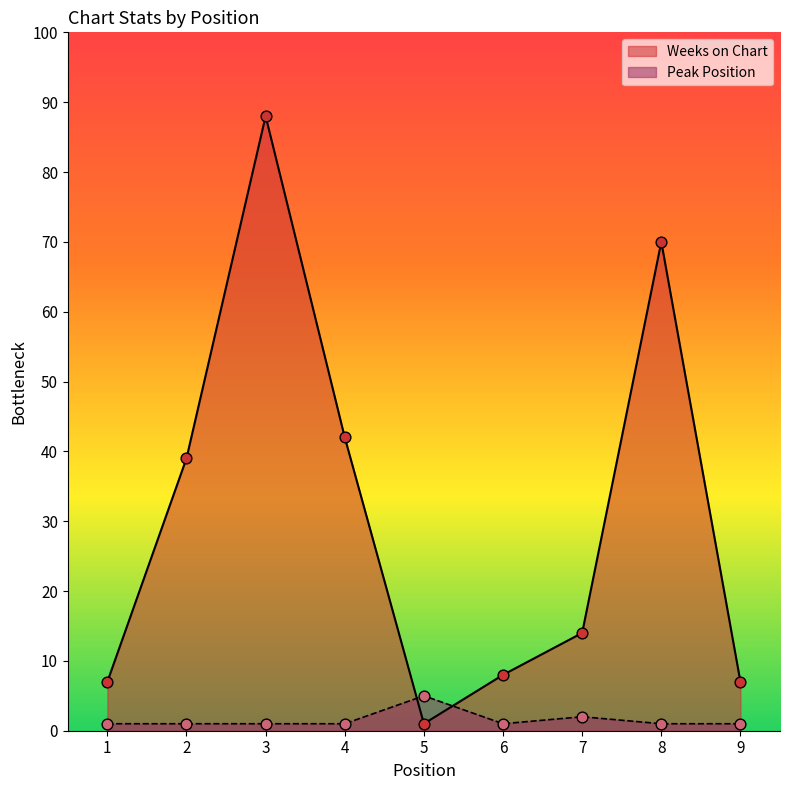

What are all the series names shown in the legend?

Weeks on Chart, Peak Position